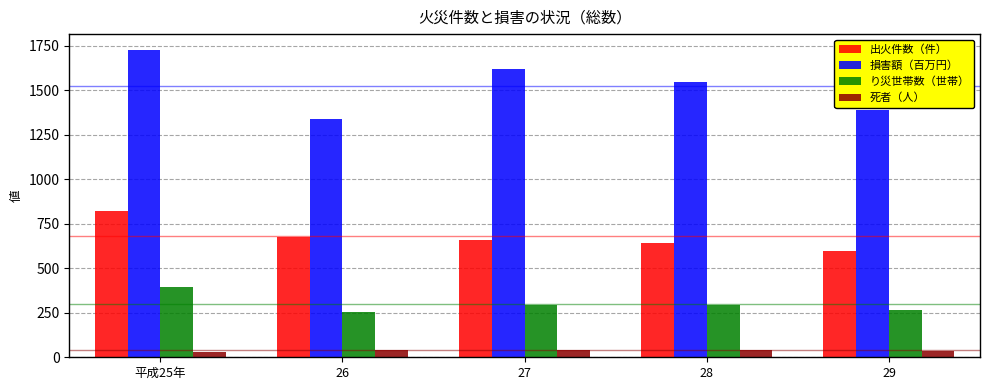

What is the sum of the 損害額（百万円） values at 平成25年 and 29?

3120